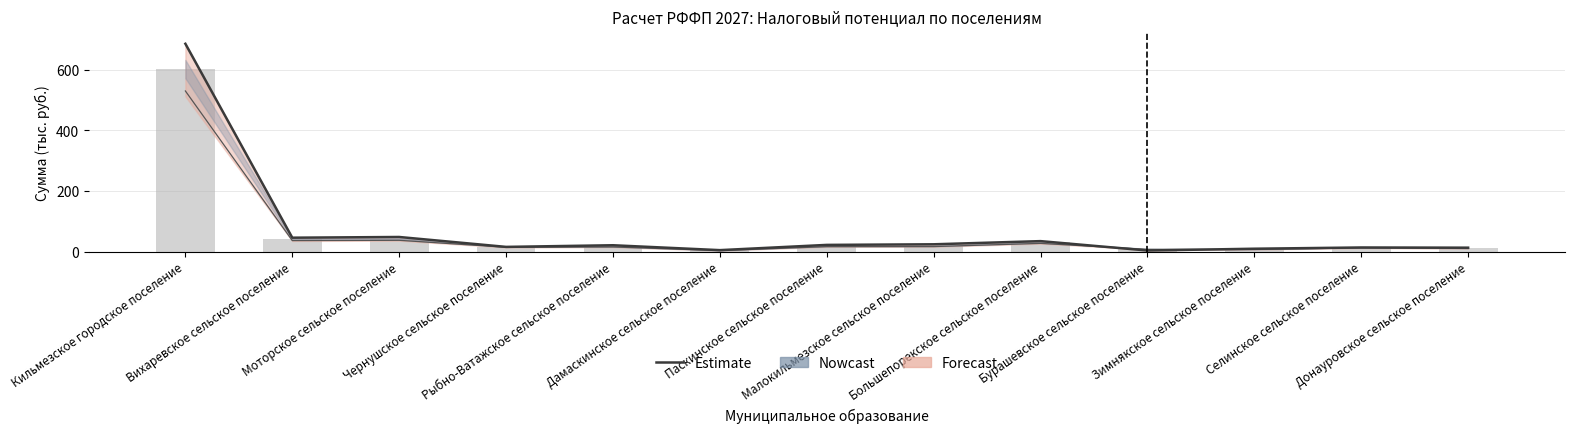

How many groups of bars are there?

13